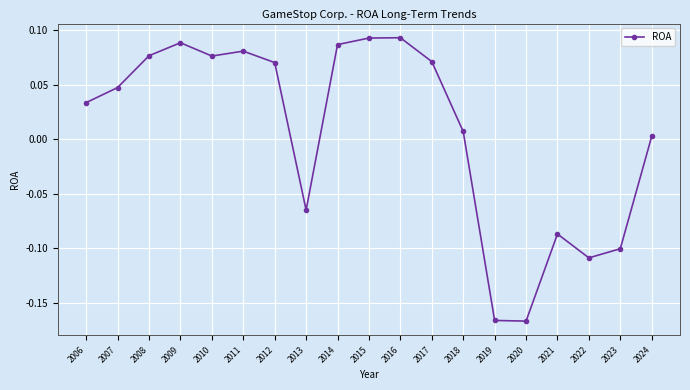

The chart shows a value of 0.0 at 2017. True or false?

False